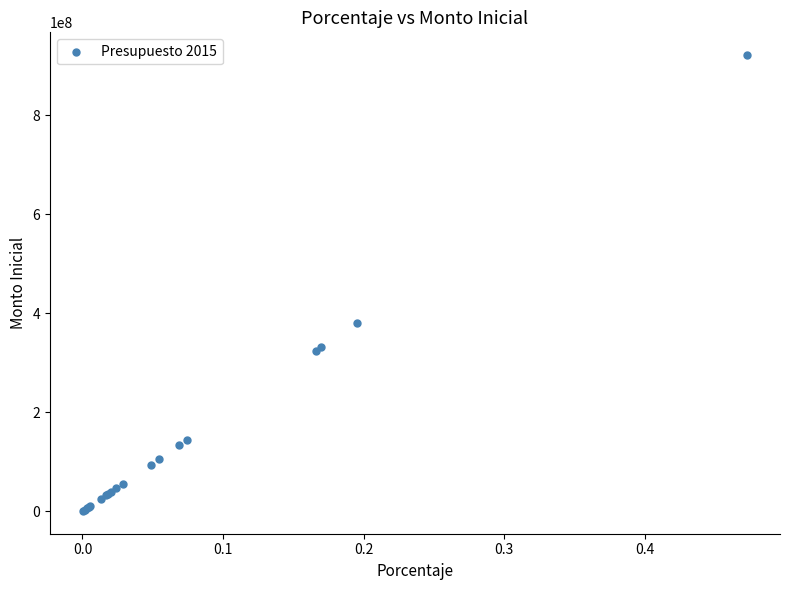

What Y value in the scatter plot is closest to 461110180?

381038580.9